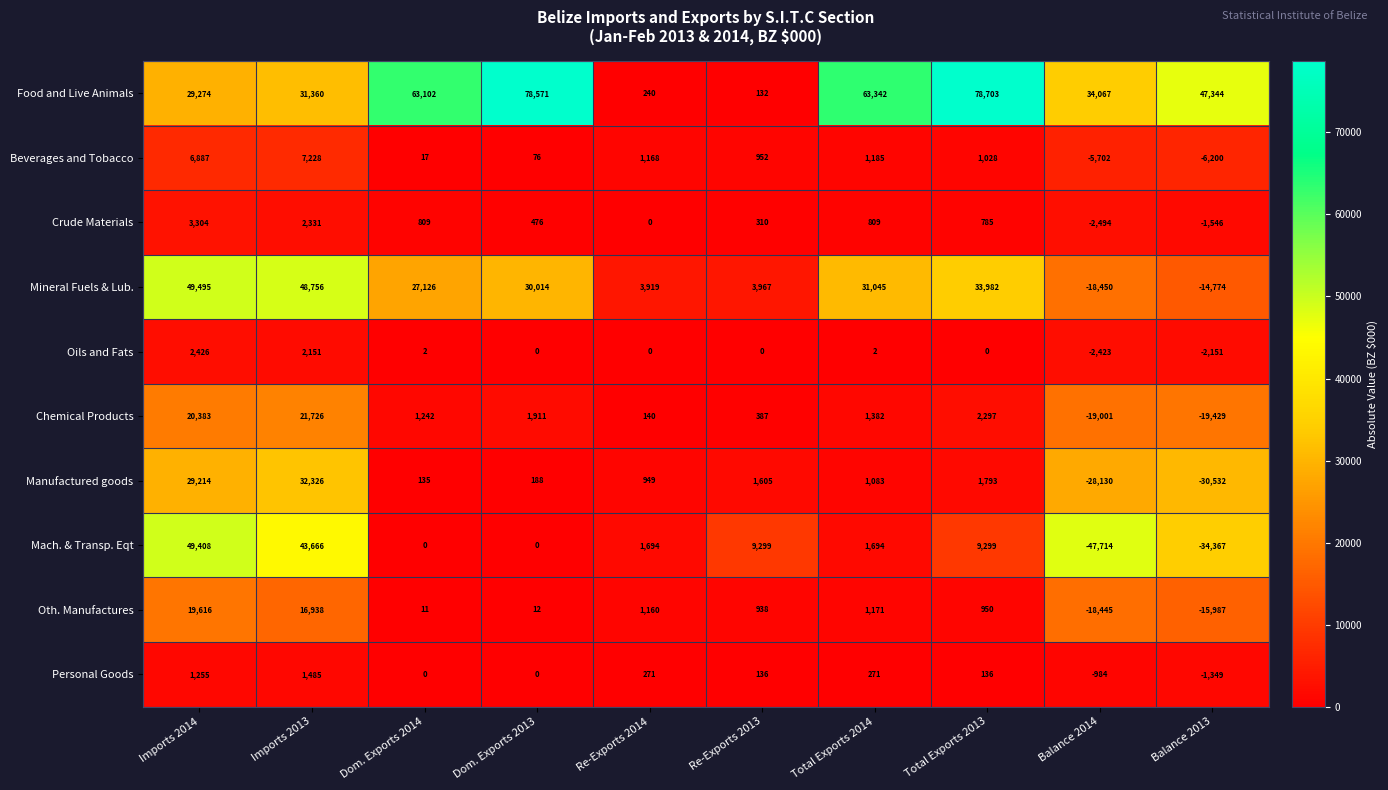

The Mineral Fuels & Lub. series shows 16639 at Imports 2014. True or false?

False